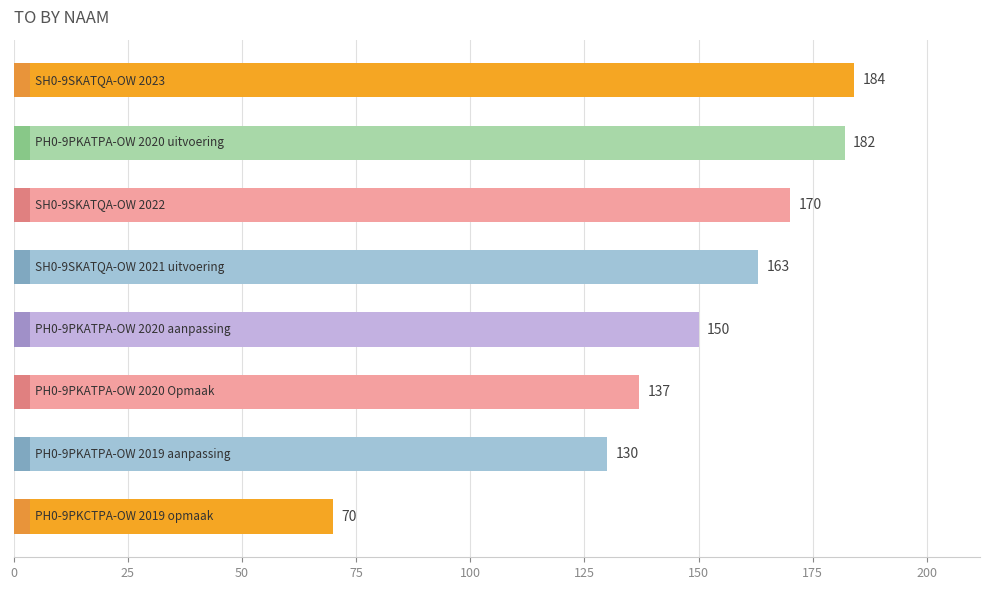

Reading left to right, extract all data points from this chart.

0=184	25=182	50=170	75=163	100=150	125=137	150=130	175=70